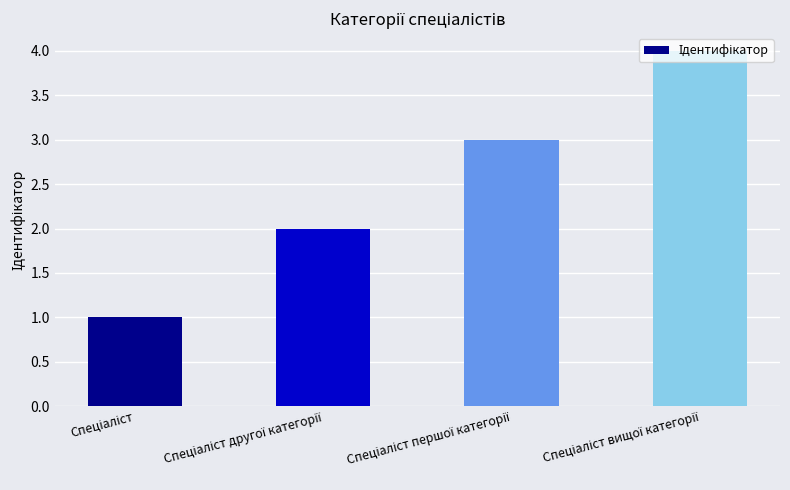

What is the greatest value displayed?

4